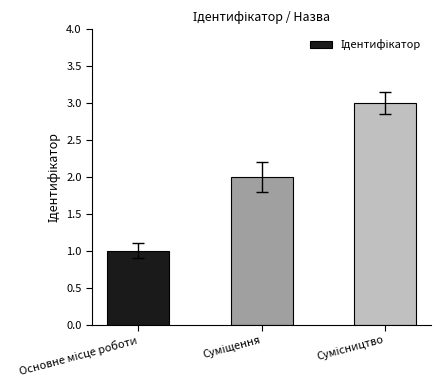

What is the sum of all values?

6